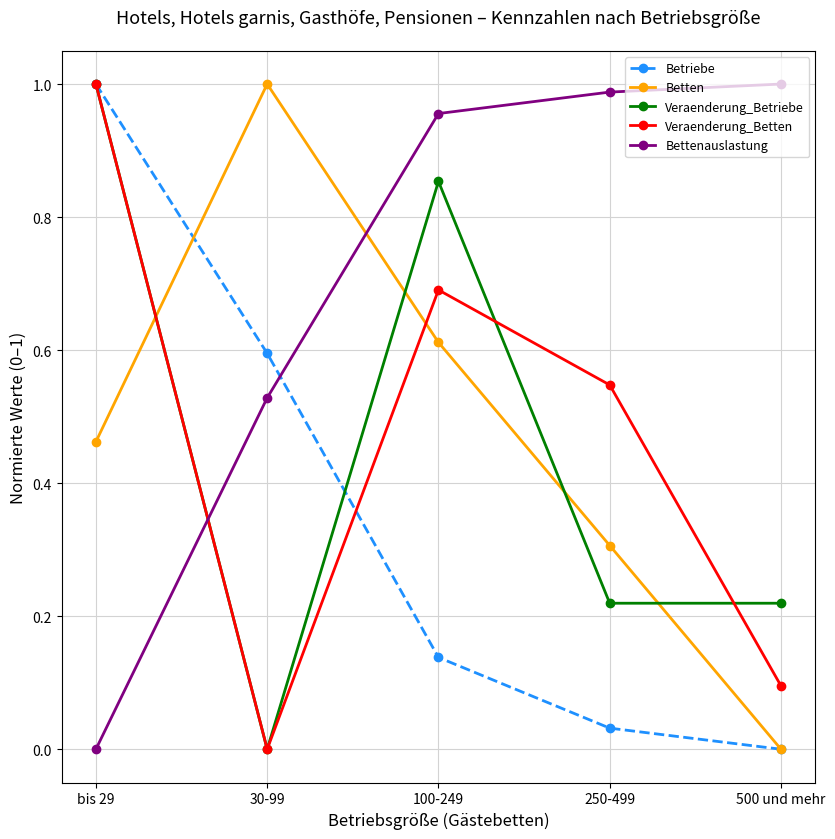

How many Veraenderung_Betriebe values are between 0 and 1?

5